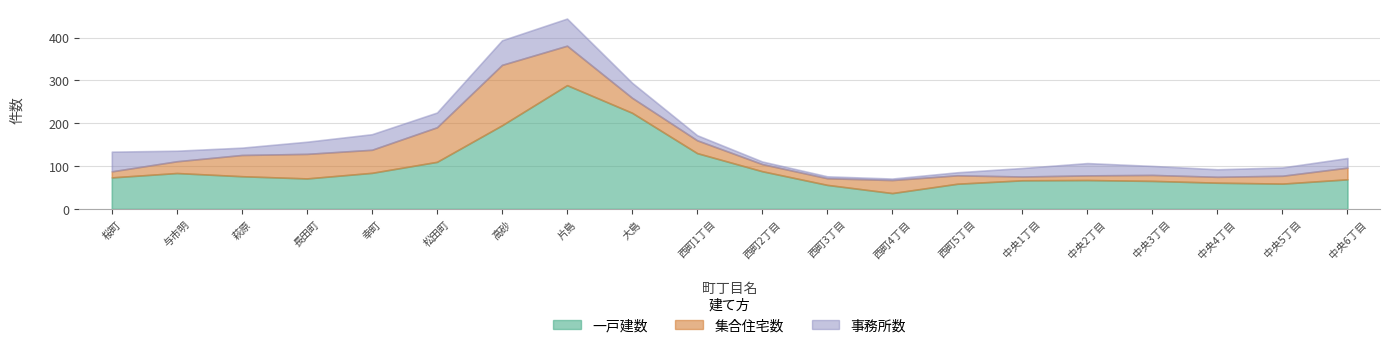

The 集合住宅数 series shows 88 at 萩原. True or false?

False